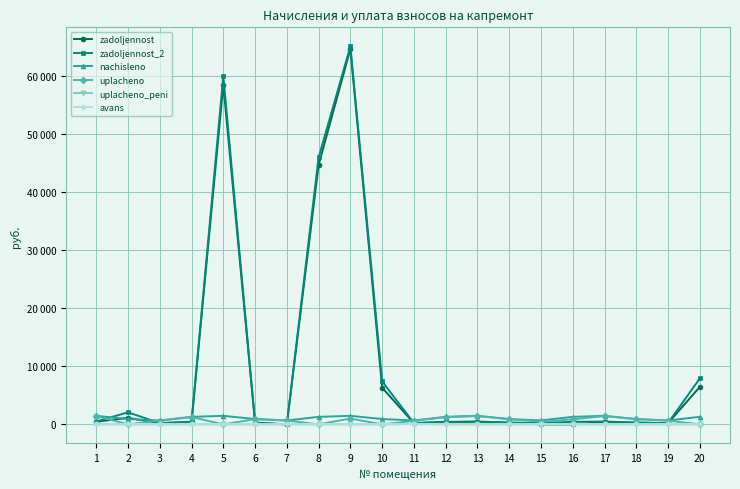

Reading left to right, transcribe all the data shown in this chart.

zadoljennost: 1=445.6	2=1120.8	3=201.1	4=391.6	5=58463.4	6=277.7	7=0.0	8=44648.3	9=64612.9	10=6310.7	11=207.8	12=391.6	13=443.6	14=277.7	15=0.0	16=0.0	17=443.6	18=278.6	19=201.8	20=6450.3
zadoljennost_2: 1=489.6	2=2070.7	3=221.7	4=431.6	5=59929.9	6=306.1	7=0.0	8=45943.1	9=65079.5	10=7393.4	11=222.4	12=431.6	13=488.8	14=306.1	15=226.8	16=431.6	17=488.8	18=307.1	19=222.4	20=7915.3
nachisleno: 1=1468.7	2=922.6	3=665.0	4=1294.8	5=1466.5	6=918.2	7=667.2	8=1294.8	9=1466.5	10=918.2	11=667.2	12=1294.8	13=1466.5	14=918.2	15=680.4	16=1294.8	17=1466.5	18=918.2	19=667.2	20=1294.8
uplacheno: 1=1423.4	2=0.0	3=644.5	4=1254.8	5=0.0	6=889.9	7=667.2	8=0.0	9=1000.0	10=0.0	11=600.6	12=1254.8	13=1421.2	14=889.9	15=453.6	16=863.2	17=1421.2	18=891.3	19=646.6	20=0.0
uplacheno_peni: 1=1.8	2=0.0	3=0.0	4=0.0	5=0.0	6=0.0	7=0.0	8=0.0	9=0.0	10=0.0	11=53.5	12=0.0	13=0.0	14=0.0	15=0.0	16=0.0	17=0.0	18=0.0	19=0.0	20=0.0
avans: 1=0.0	2=0.0	3=0.0	4=0.0	5=0.0	6=0.0	7=0.0	8=0.0	9=0.0	10=0.0	11=0.0	12=0.0	13=0.0	14=0.0	15=0.0	16=0.0	17=0.0	18=0.0	19=0.0	20=0.0